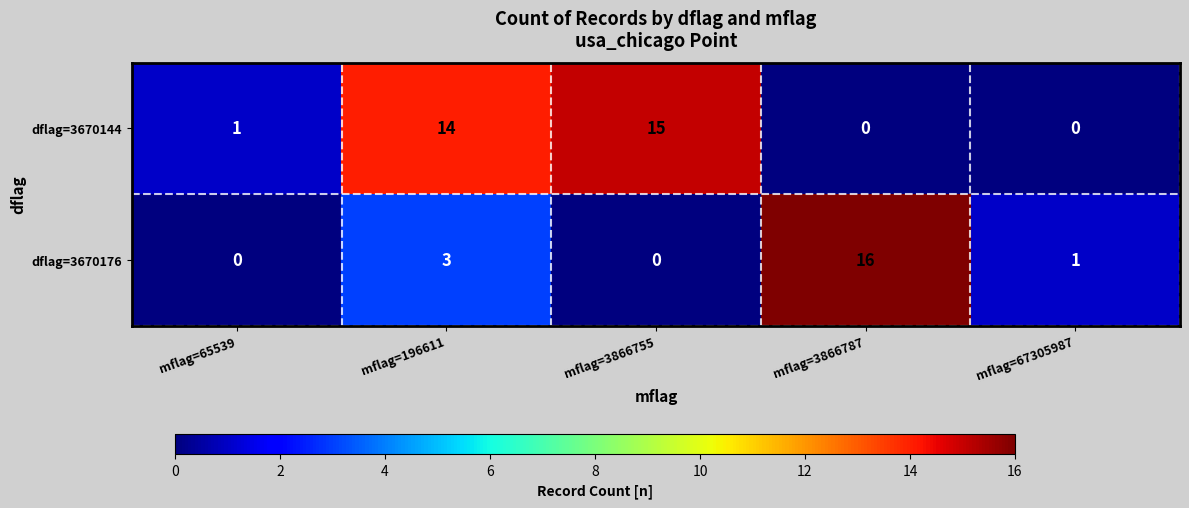

What is the difference between the maximum and second lowest values in the dflag=3670176 series?

16